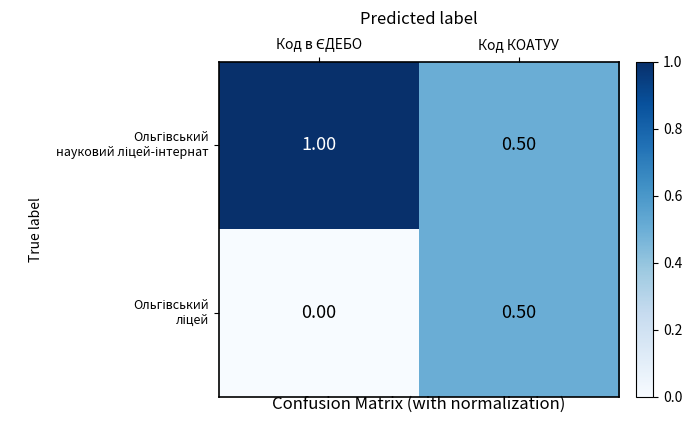

Which series has the widest spread of values?

Ольгівський науковий ліцей-інтернат